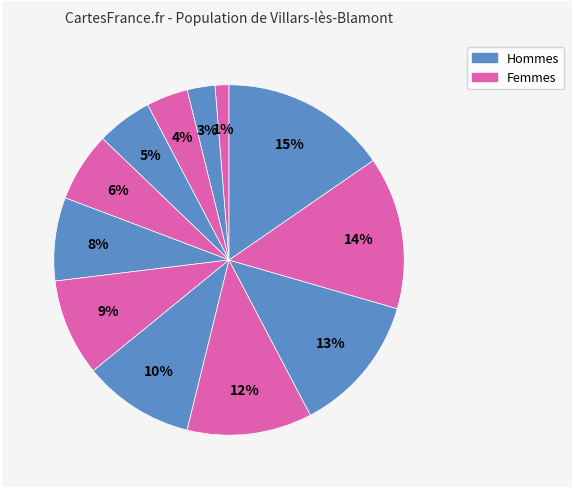

Count the number of slices in the pie.

12